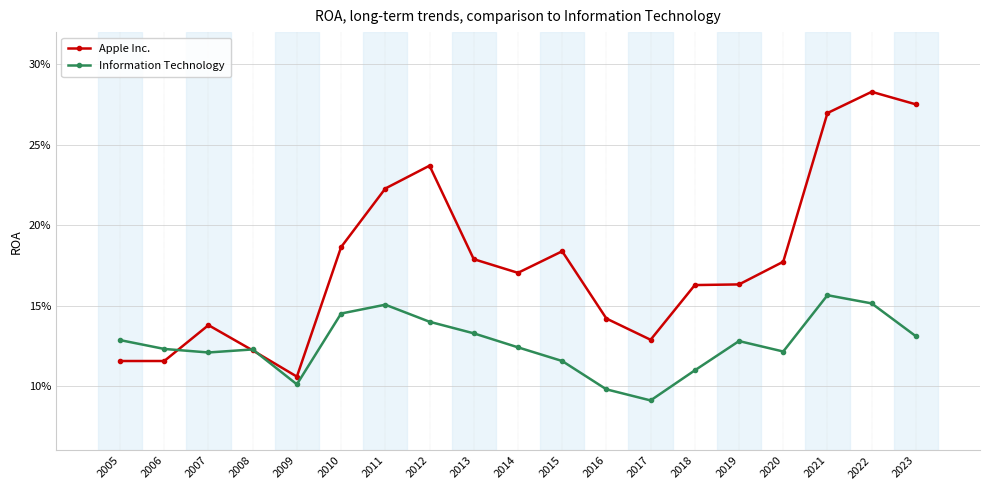

What are all the series names shown in the legend?

Apple Inc., Information Technology